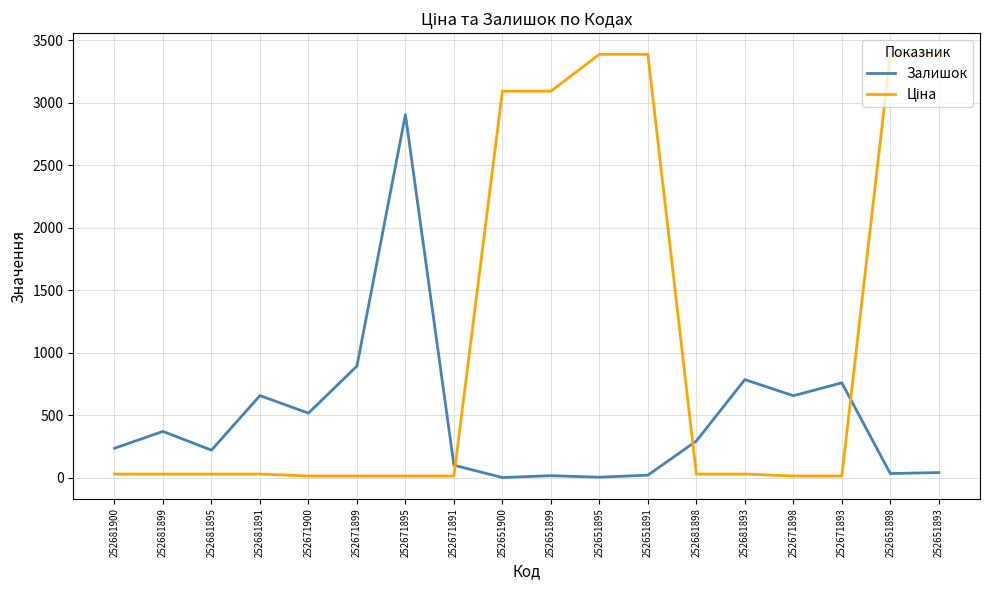

Which series changed the most between 252681895 and 252671899?

Залишок